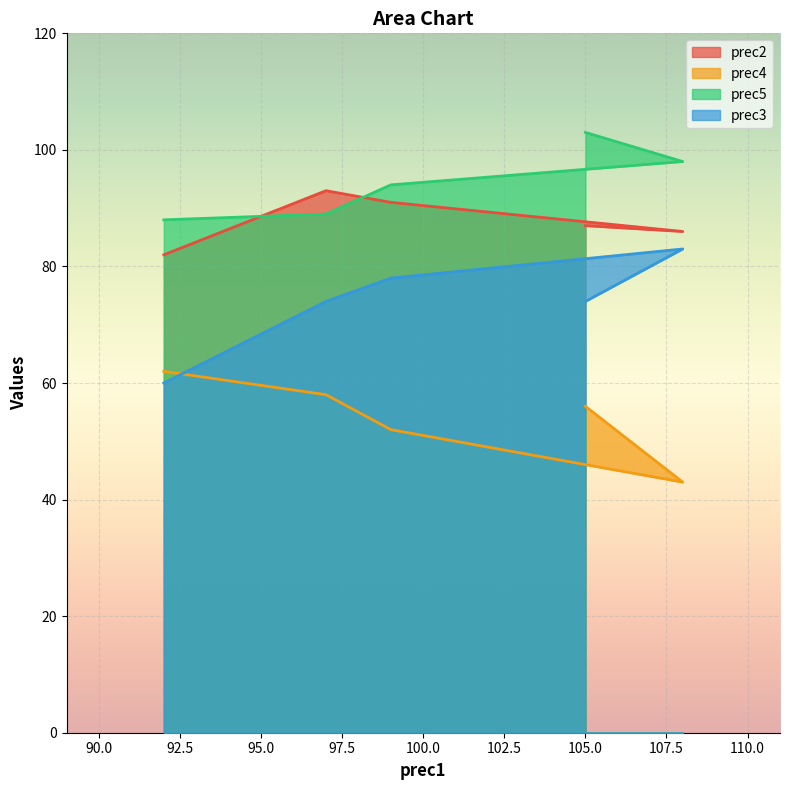

What is the difference between the maximum and minimum values in the prec2 series?

11